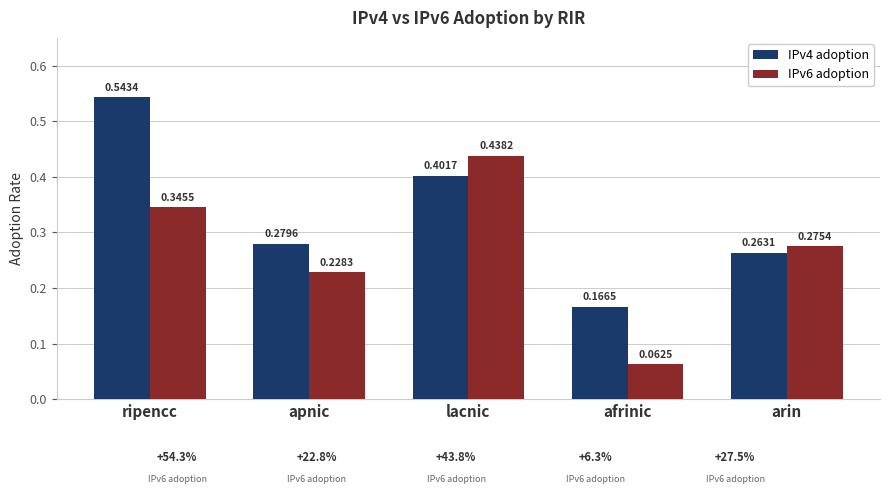

Where is IPv4 adoption nearest to the value 0?

afrinic